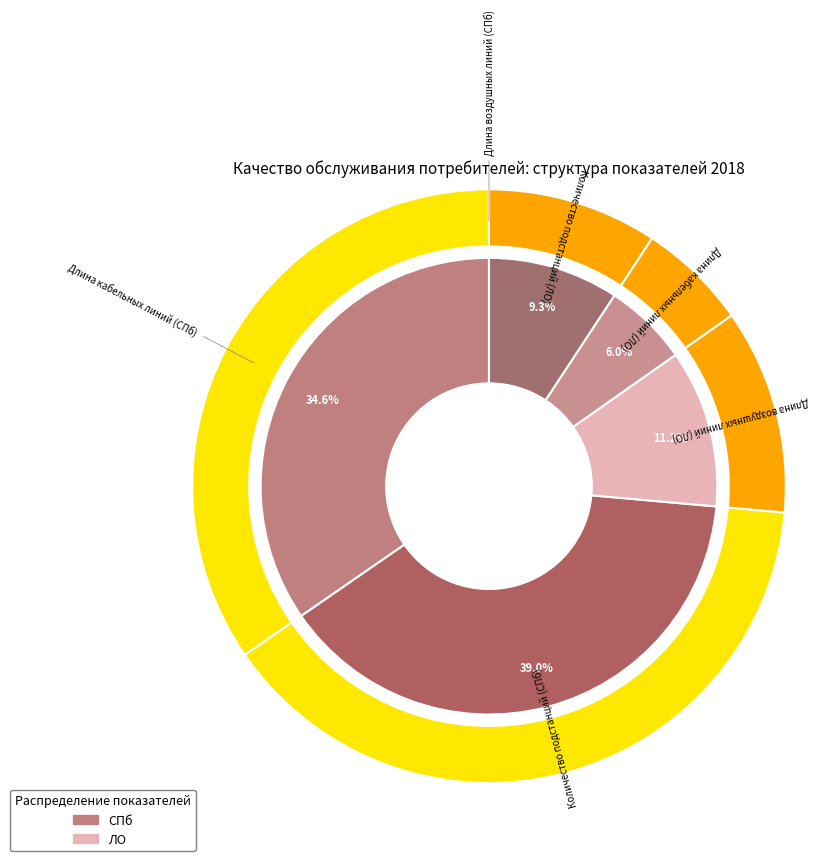

What percentage is the Длина кабельных линий (СПб) slice, to the nearest percent?

35%